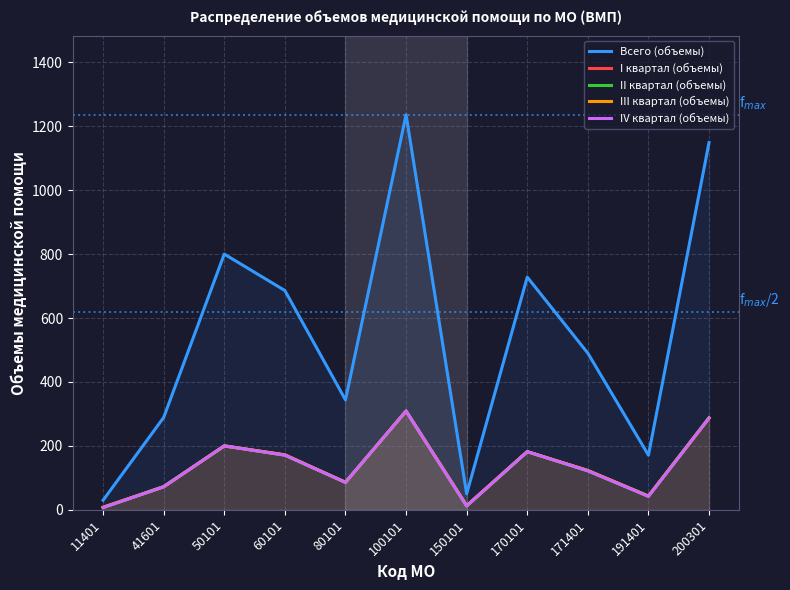

What is the value of the I квартал (объемы) point at the 4th from the left?

172